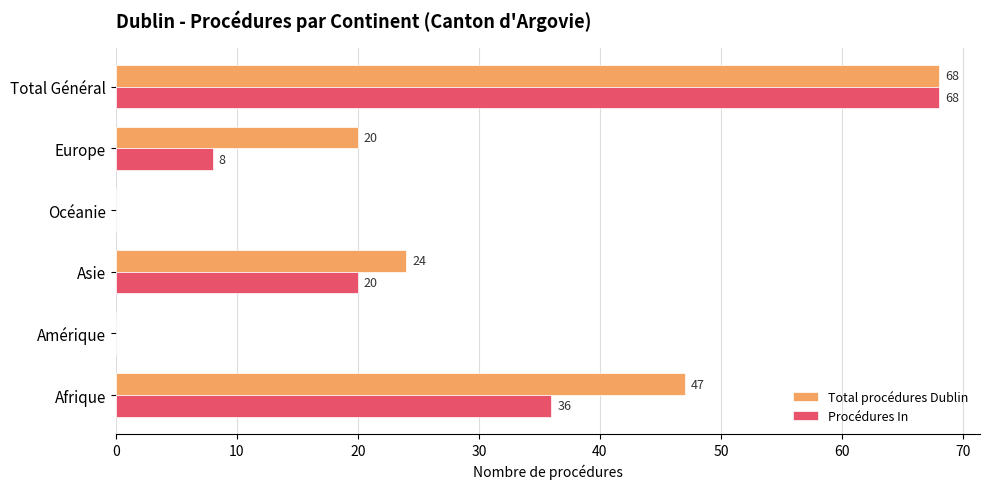

Which series has the largest total across all categories?

Total procédures Dublin